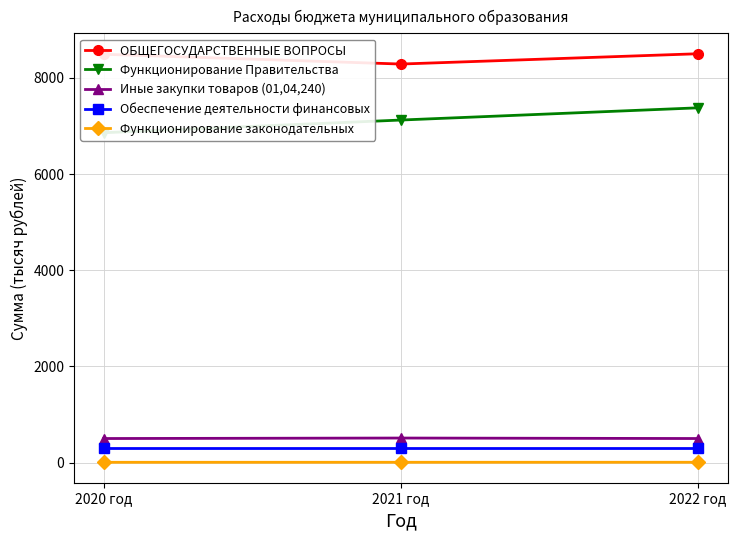

The value of Функционирование Правительства at 2021 год is 7124.0. True or false?

True